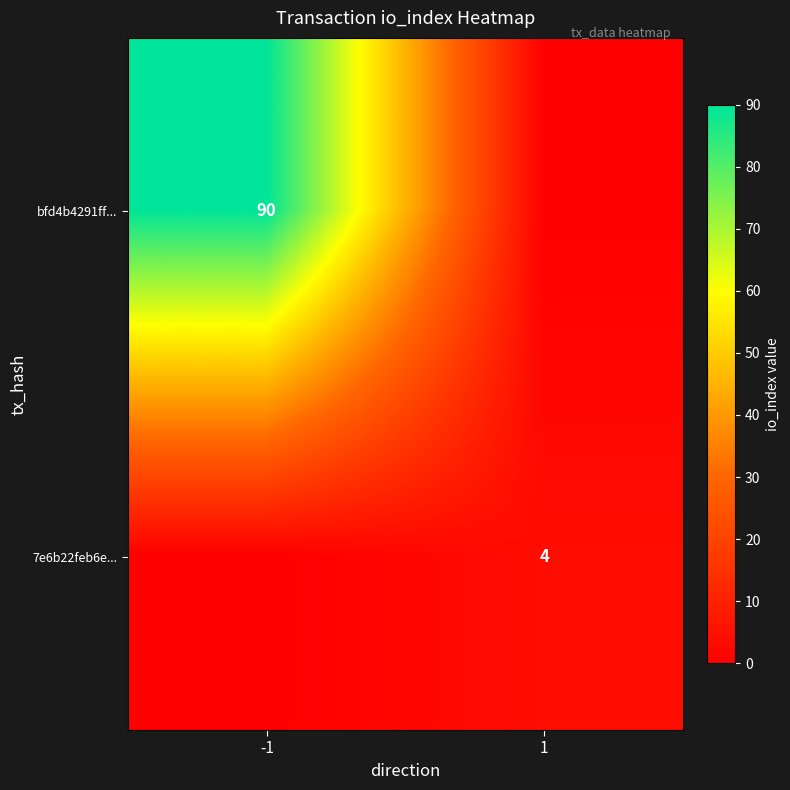

Is the value of bfd4b4291ff... at -1 greater than the value of 7e6b22feb6e... at 1?

Yes